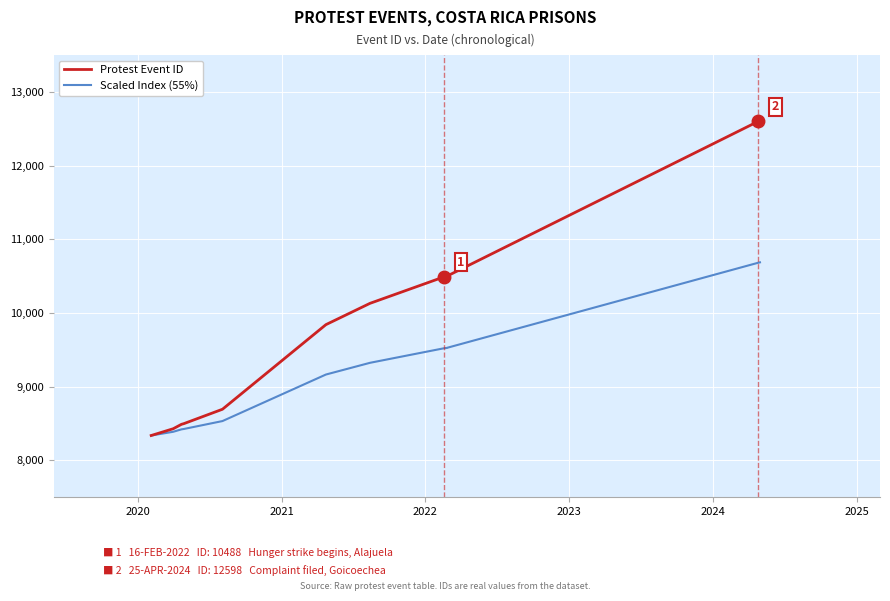

List the series in order of their overall mean, lowest first.

Scaled Index (55%), Protest Event ID